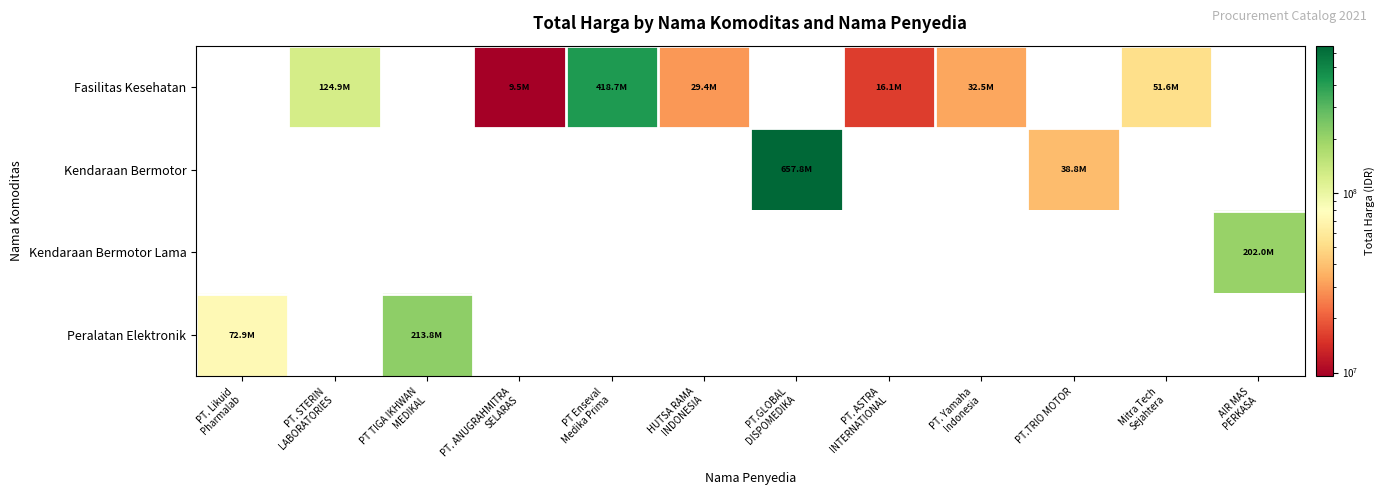

At which category does the chart reach its minimum across all series?

PT. ANUGRAHMITRA
SELARAS